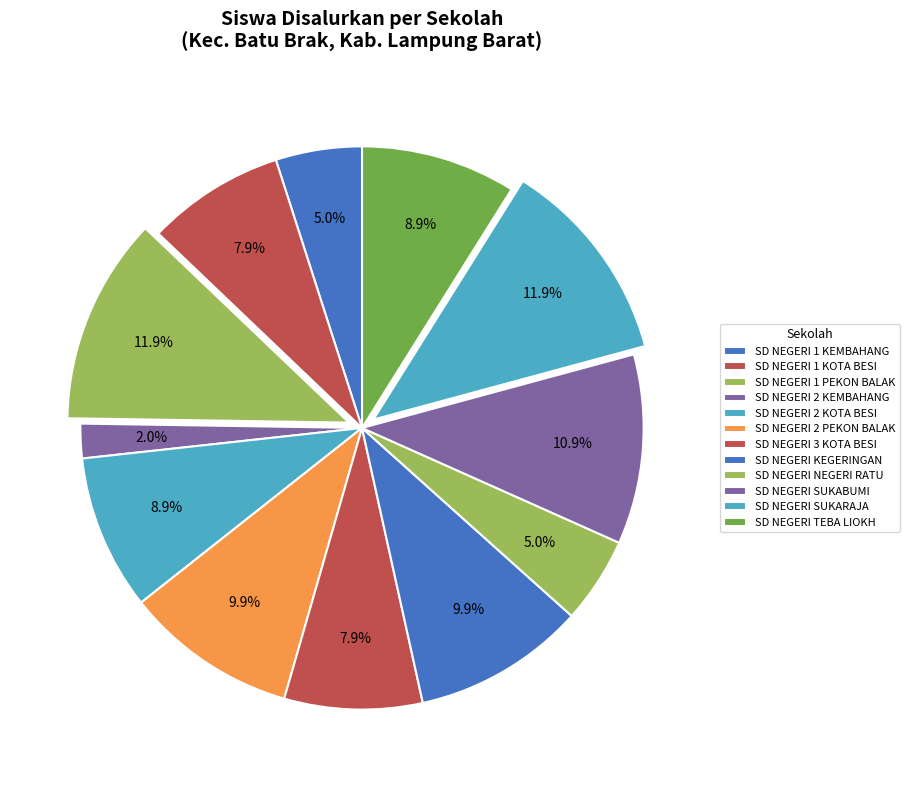

To the nearest percent, what is the combined percentage of SD NEGERI 1 KOTA BESI and SD NEGERI KEGERINGAN?

18%